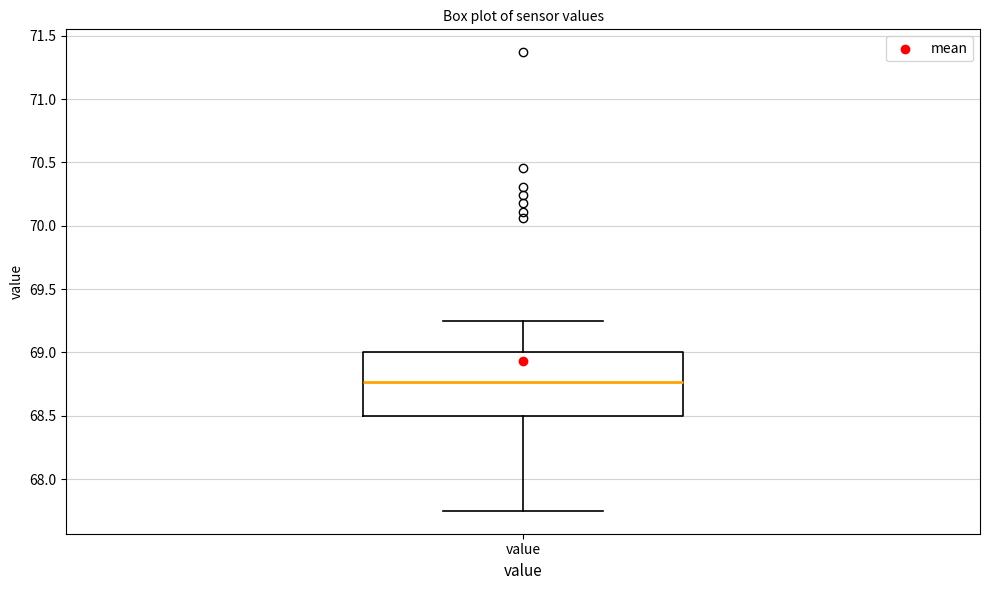

Where does the upper whisker of the box for value end on the y-axis? The values are not printed on the chart, so give them approximately, as read against the axis.

69.25